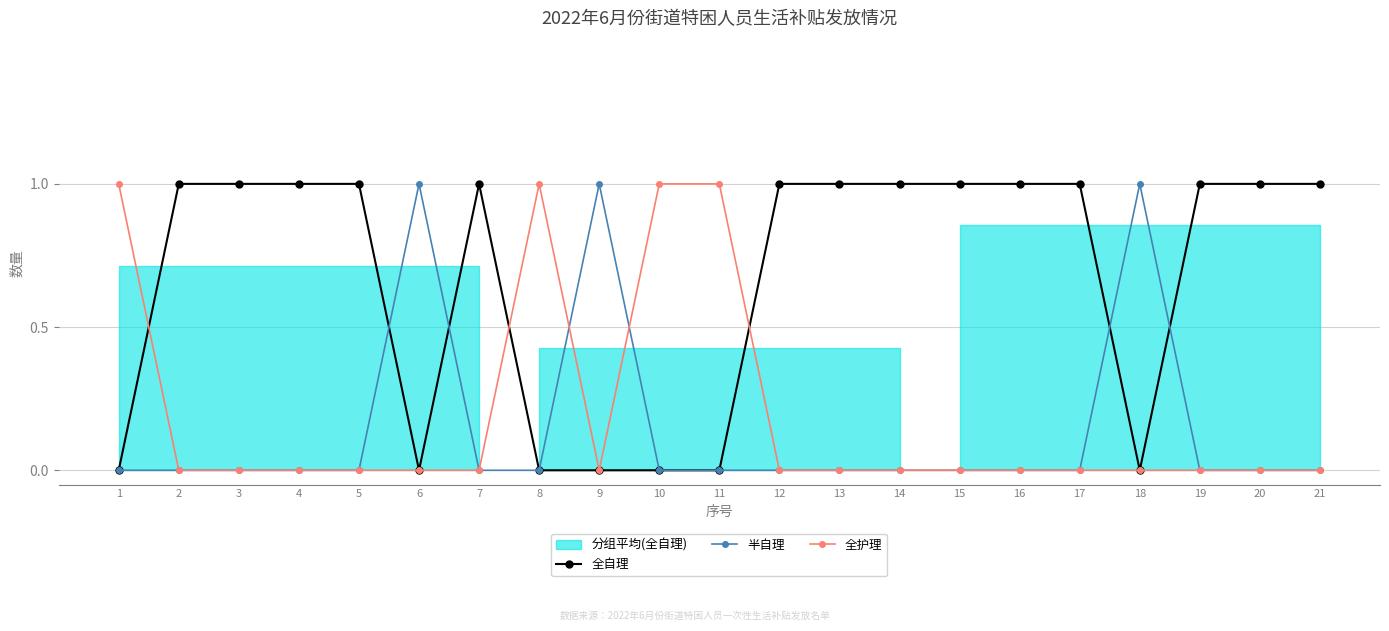

What is the spread (max minus min) of values at 7?

1